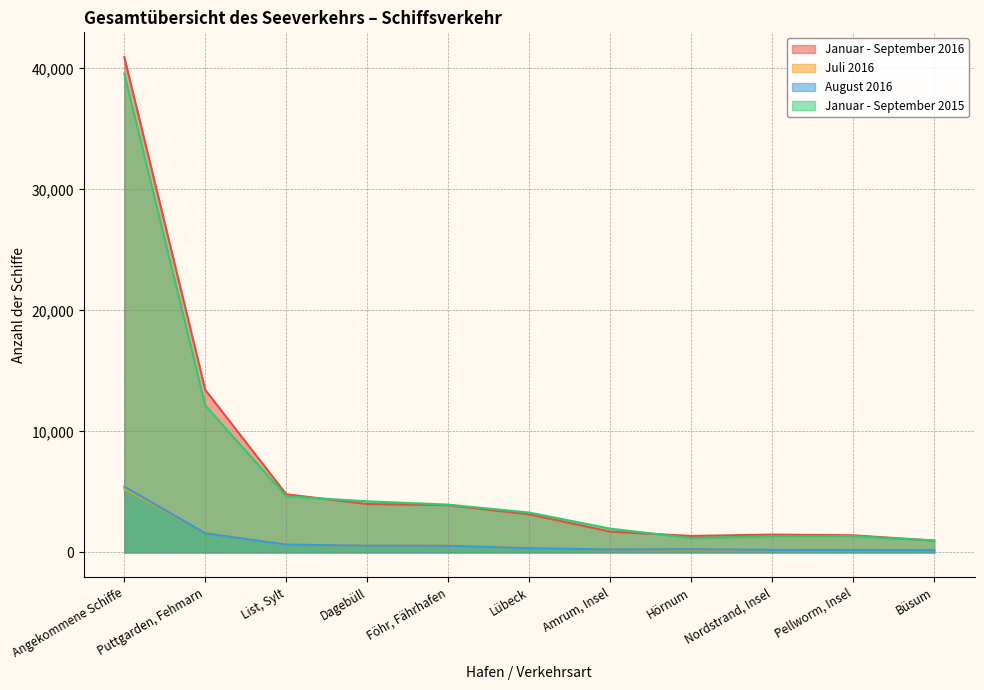

At which label does Juli 2016 first exceed 353?

Angekommene Schiffe